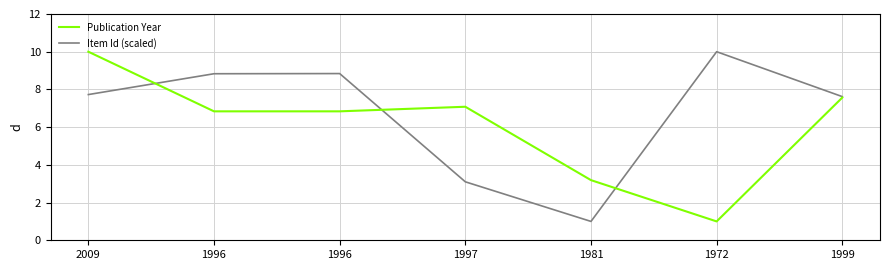

How many lines are shown in the chart?

2